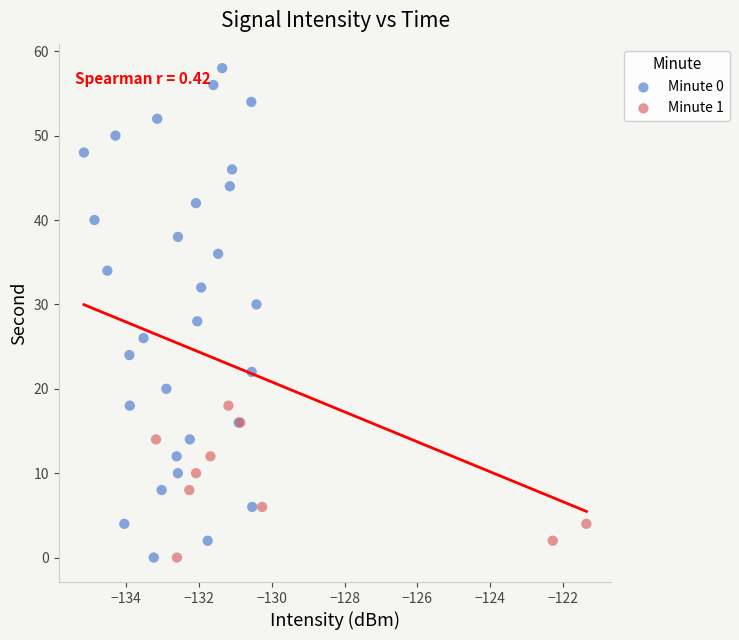

Which series contains the highest Y value?

Minute 0